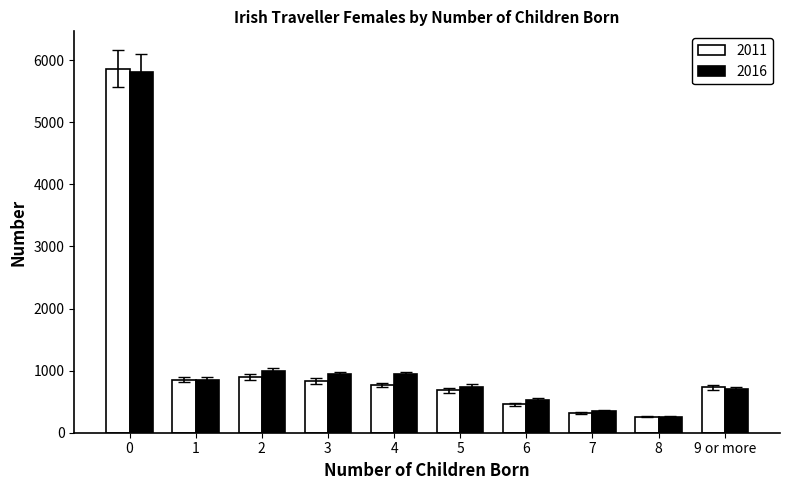

What are all the series names shown in the legend?

2011, 2016